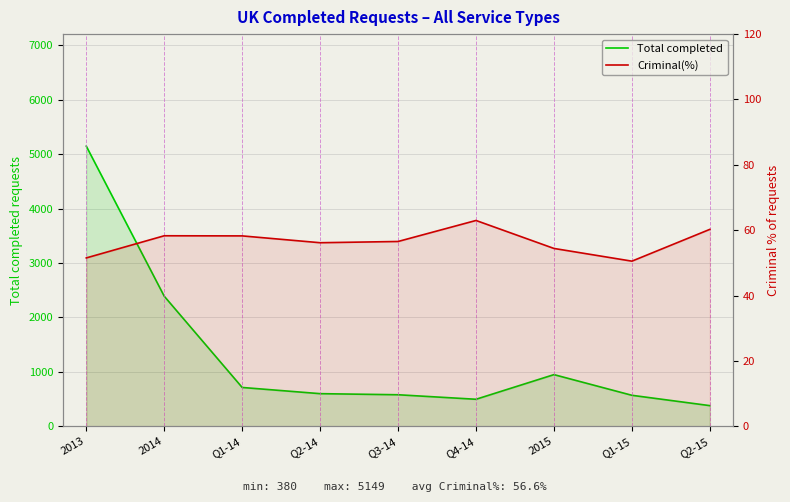

The Total completed series shows 580.0 at Q3-14. True or false?

True